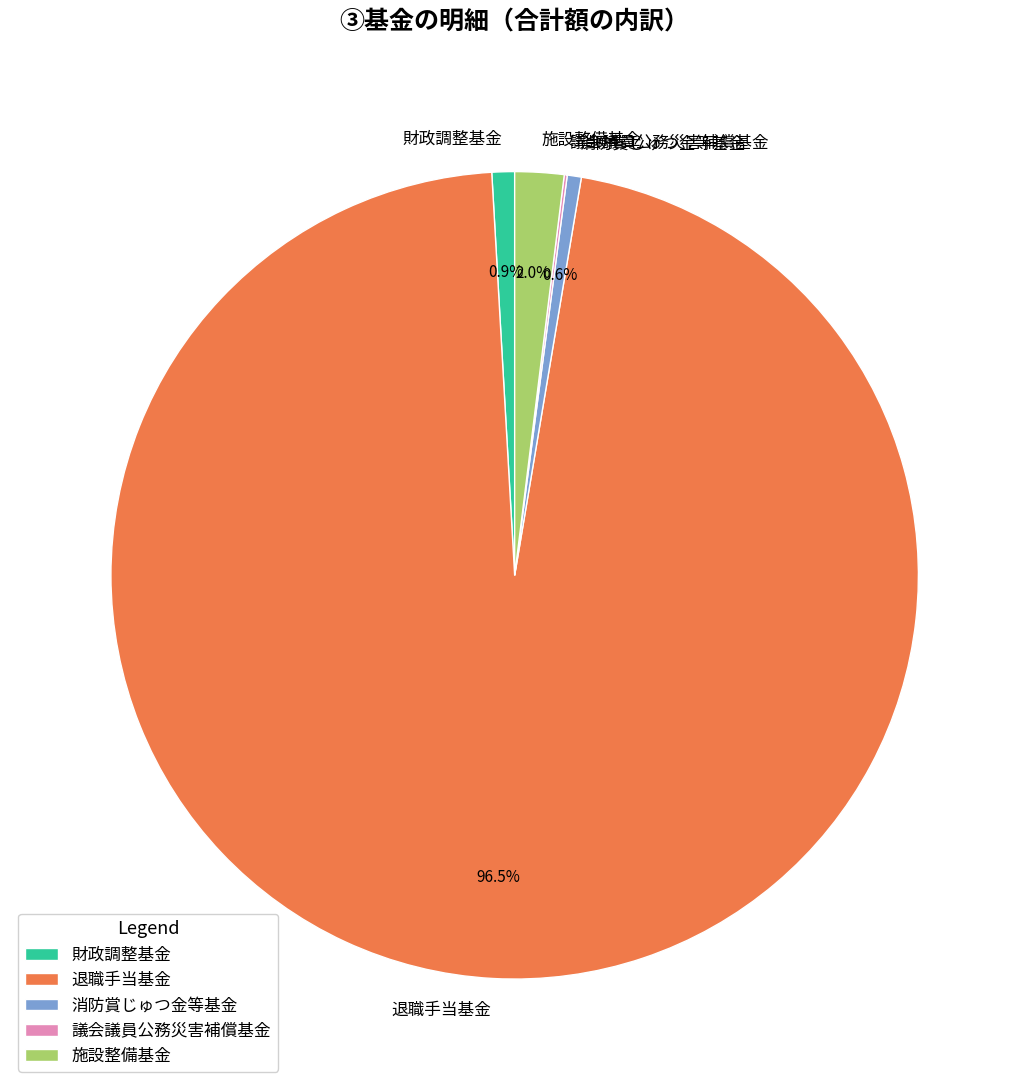

What is the ratio of the value at 退職手当基金 to the value at 消防賞じゅつ金等基金?

170.9